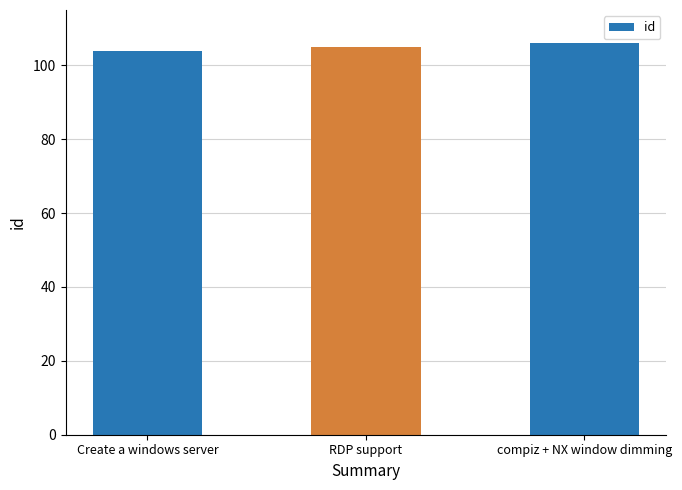

Rank the categories by value from highest to lowest.

compiz + NX window dimming, RDP support, Create a windows server